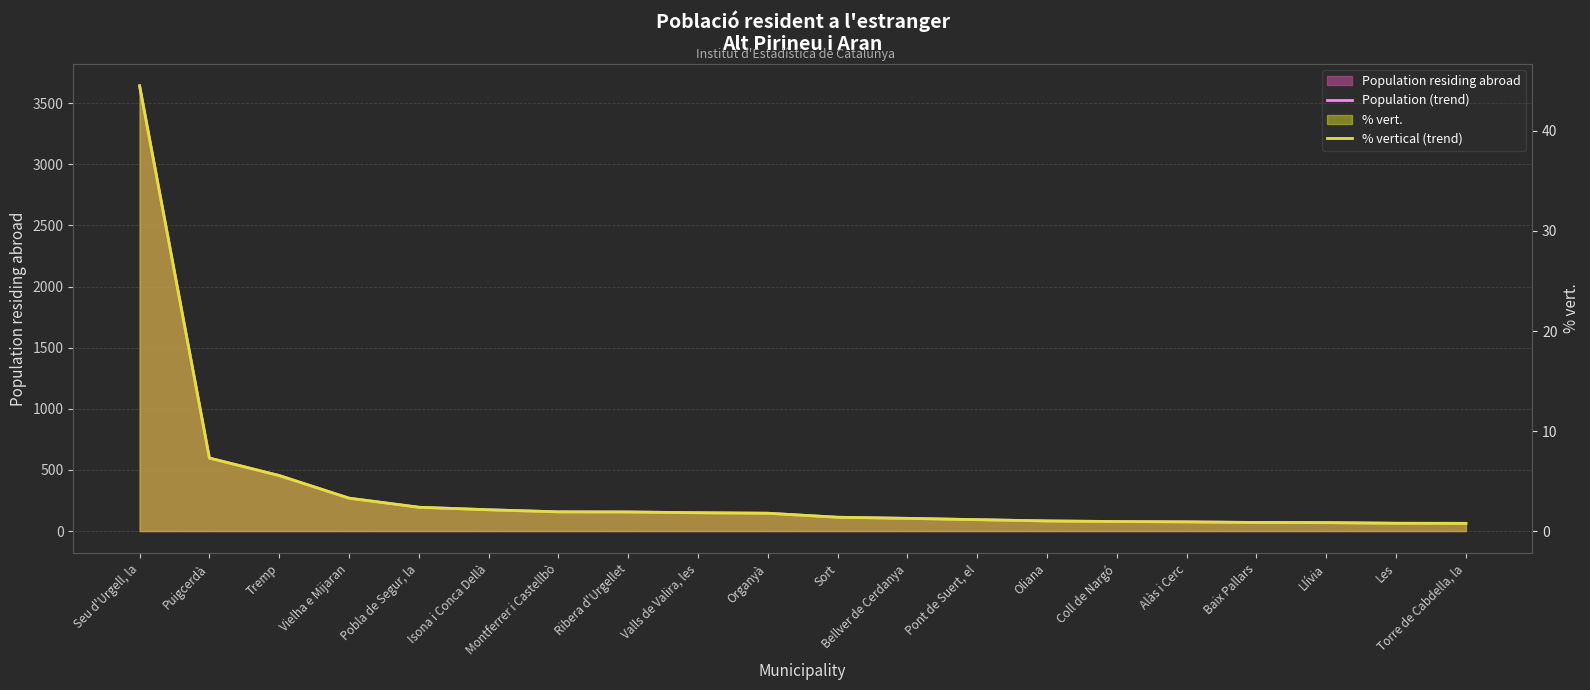

What is the difference between the maximum and minimum values in the Population (trend) series?

3578.0